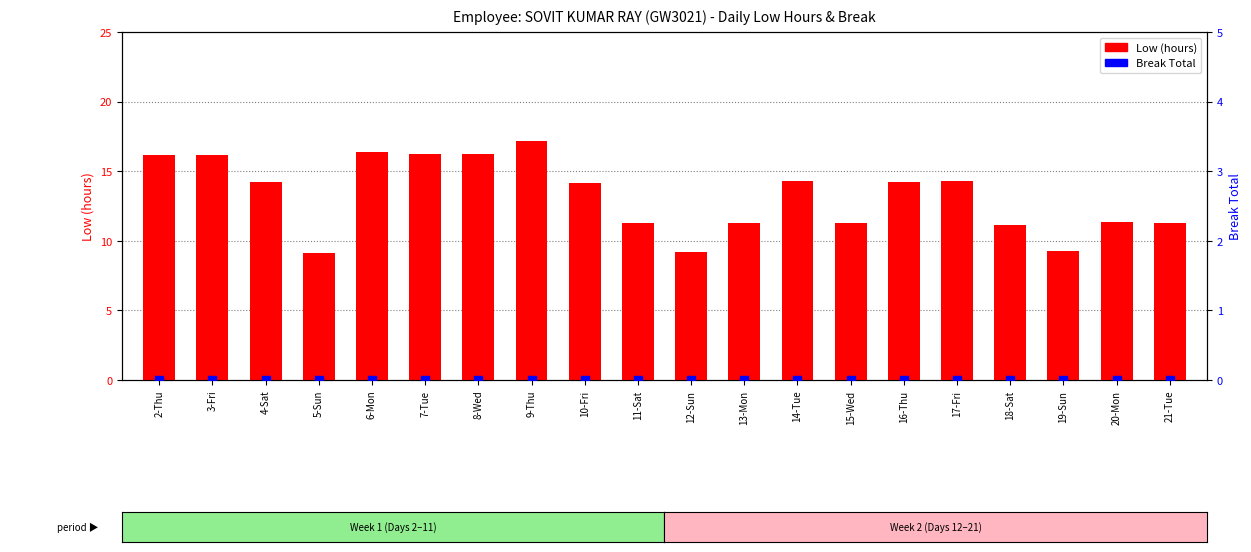

Which series has the largest total across all categories?

Low (hours)